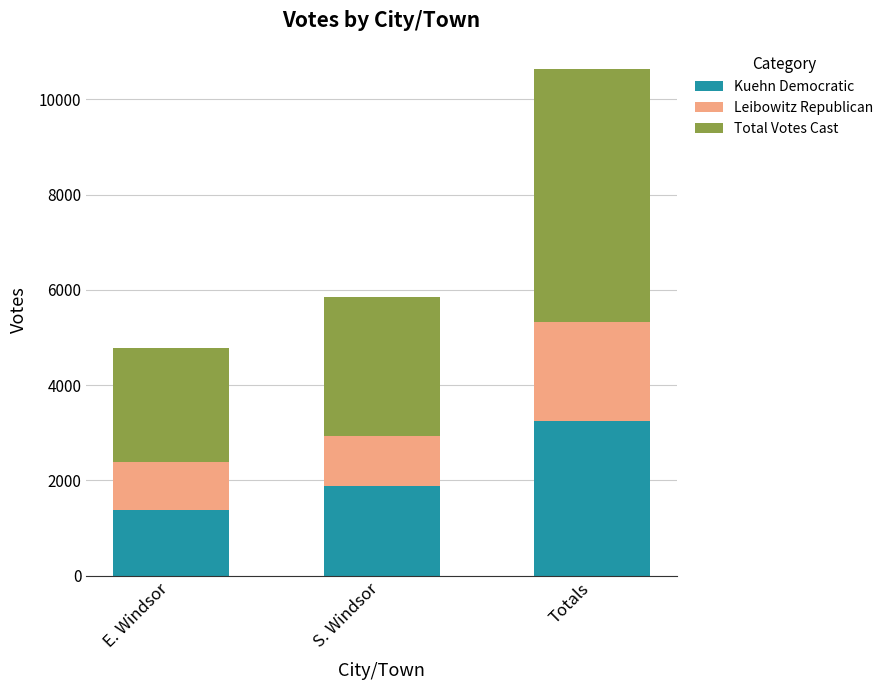

At which category is the sum across all series the highest?

Totals